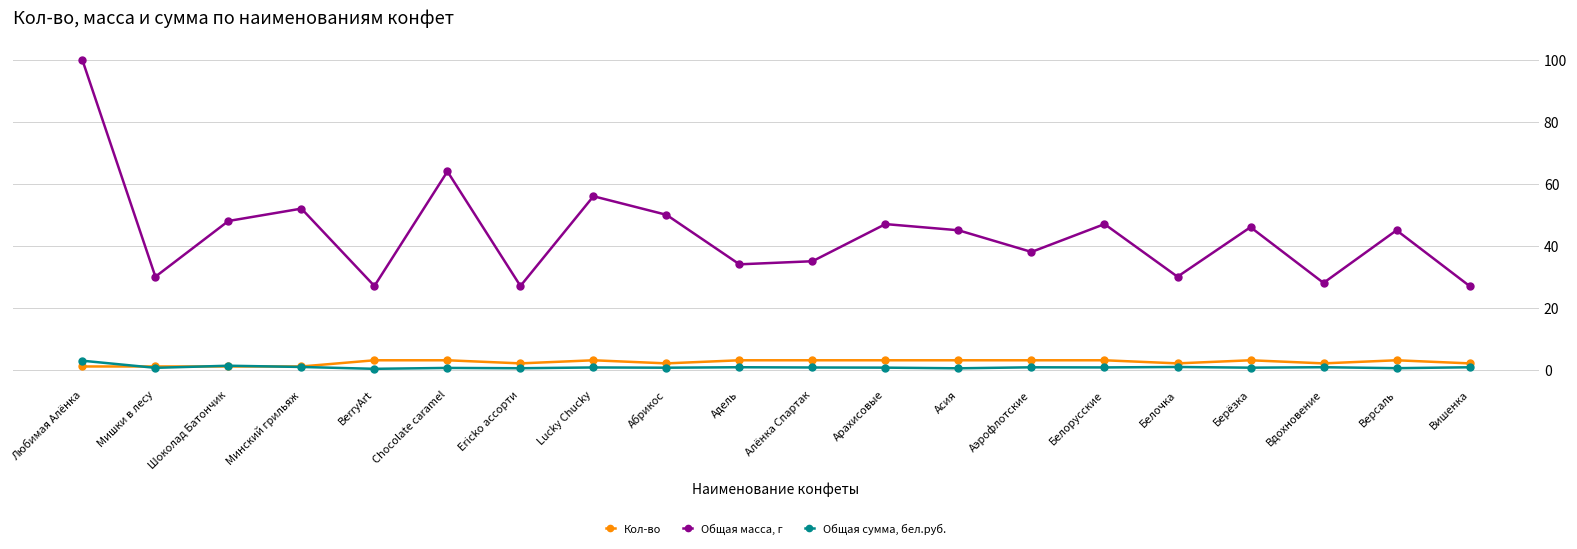

List the series in order of their peak value, lowest first.

Общая сумма, бел.руб., Кол-во, Общая масса, г